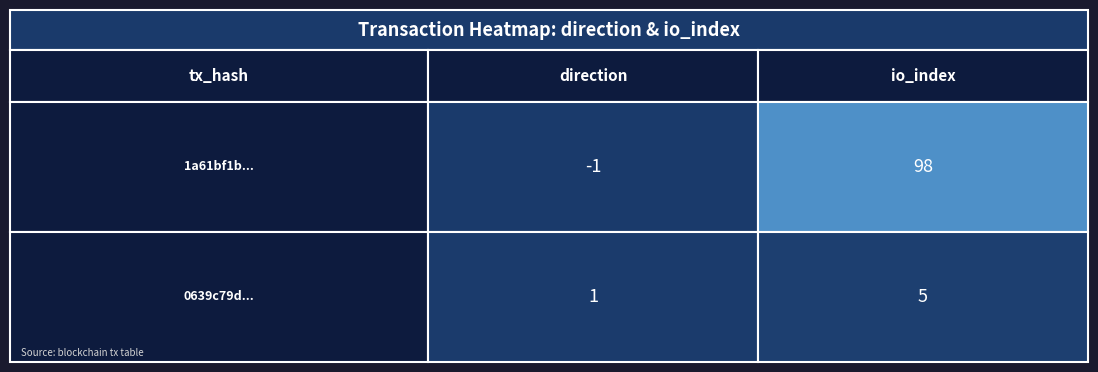

How many 1a61bf1b... values are between -1 and 98?

2